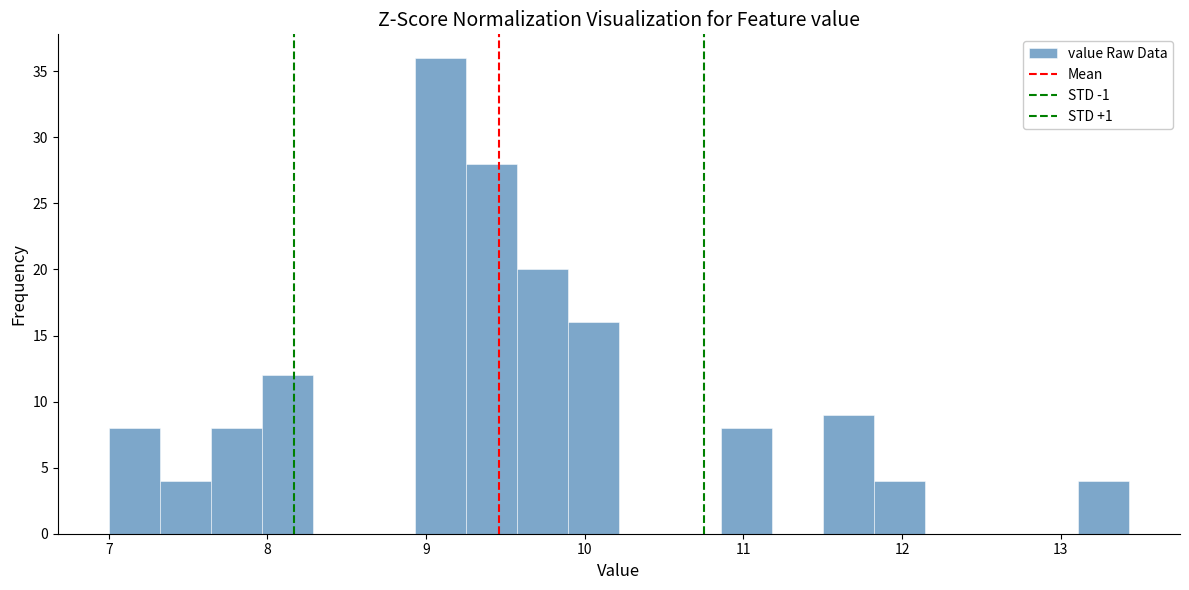

Read against the x-axis, roughly where is the centre of the tallest bar?

9.1